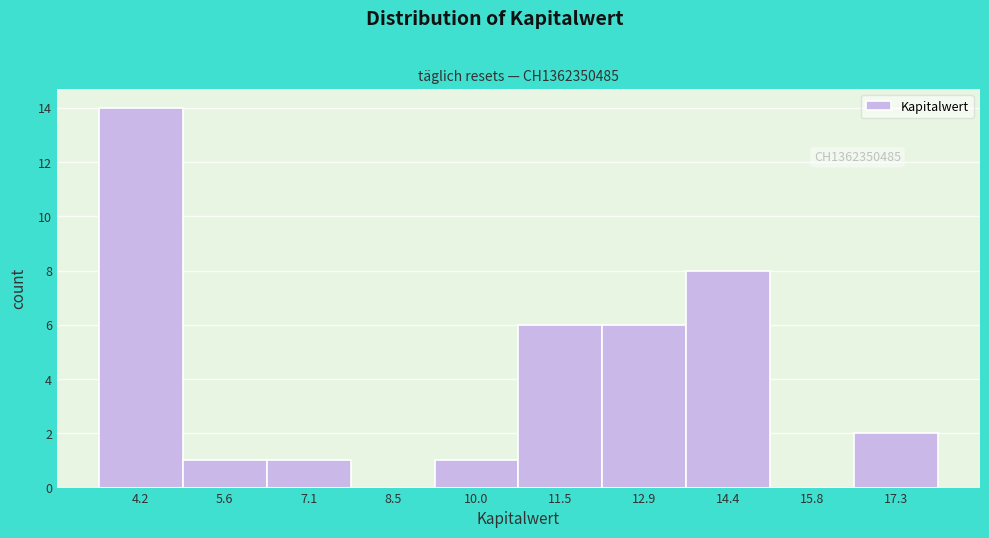

Over which range of the x-axis is the bar tallest?

3.4 to 4.8